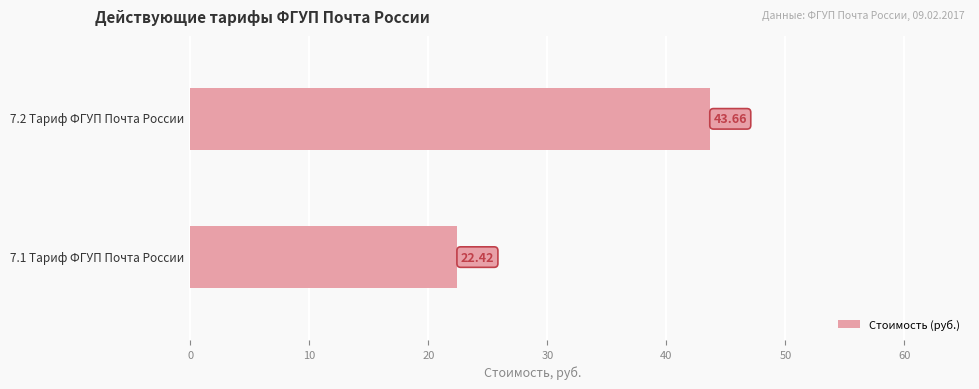

What is the sum of all values?

66.1